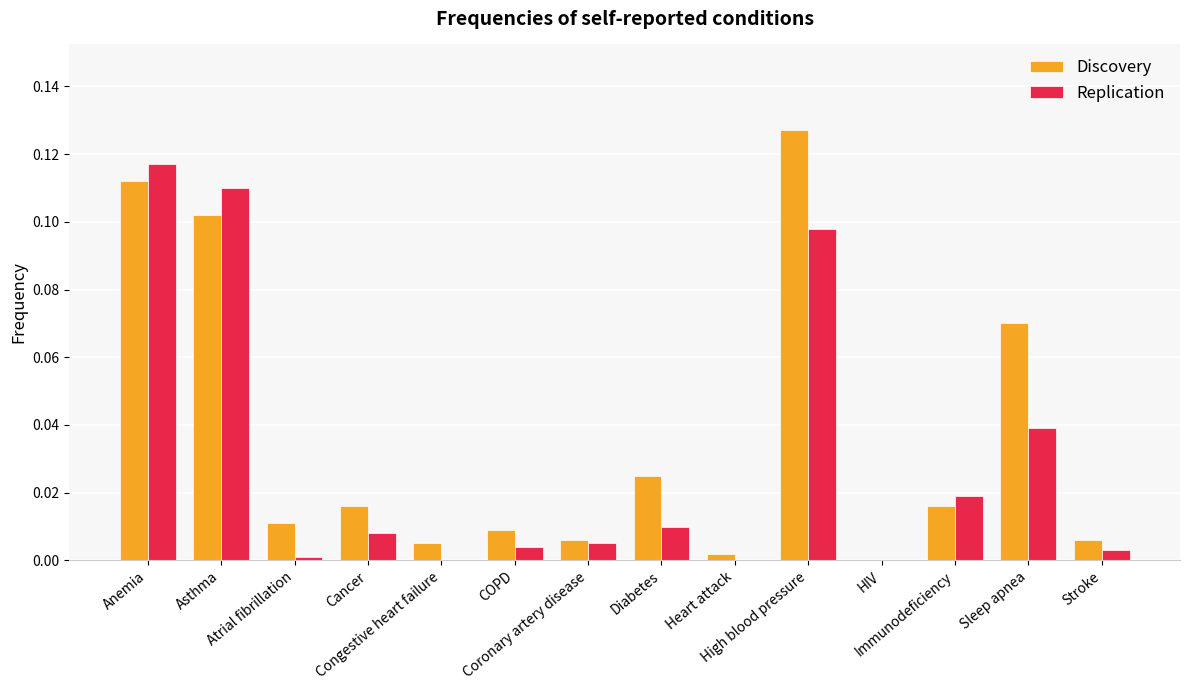

At which label is Discovery closest to 0?

HIV